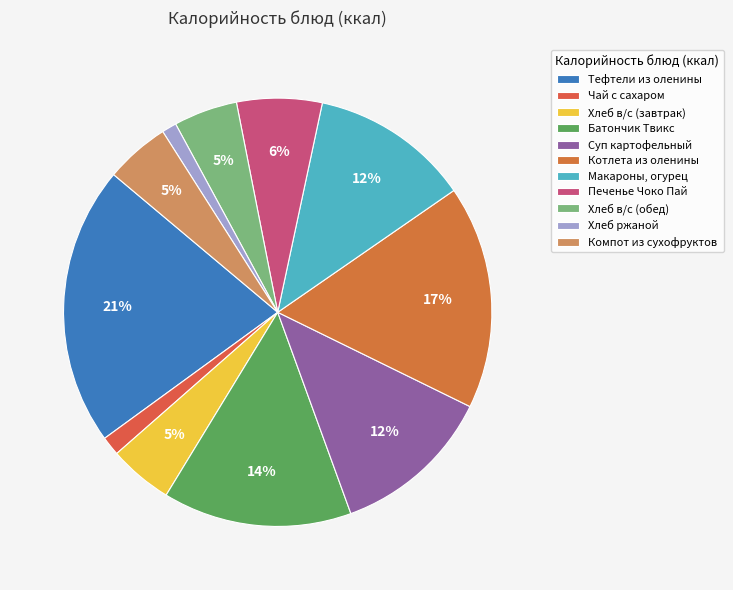

Is it true that Компот из сухофруктов is 1% of the pie?

False